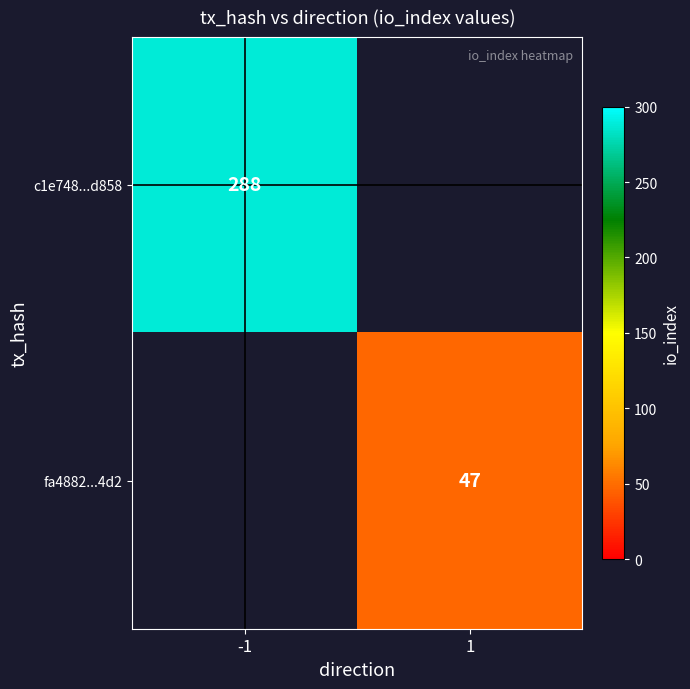

Is the value of c1e748...d858 at -1 greater than the value of fa4882...4d2 at 1?

Yes